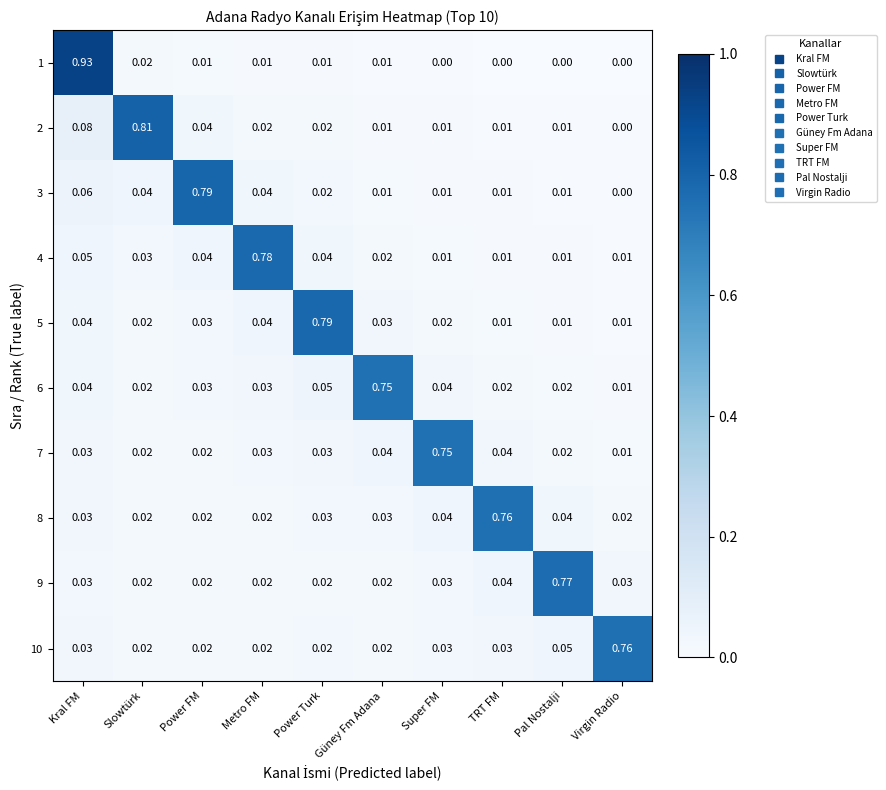

At which category is the sum across all series the highest?

Kral FM